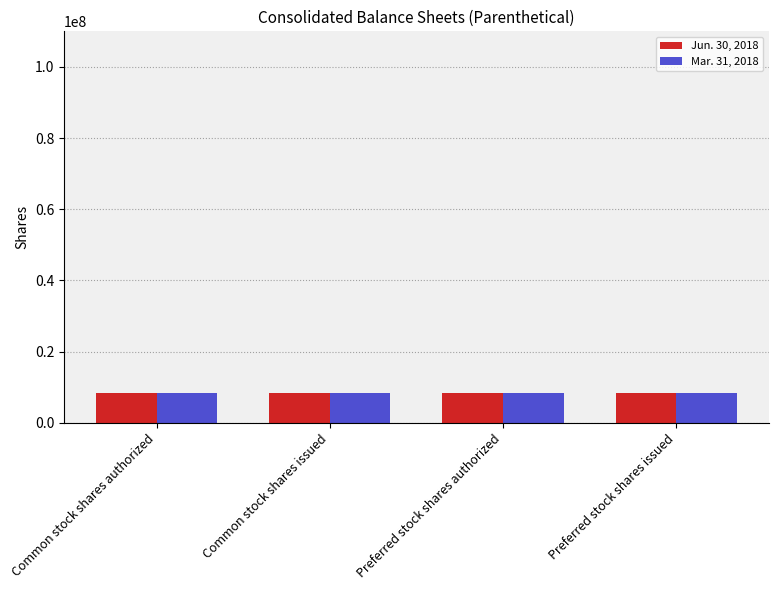

What is the label of the 4th bar from the right?

Common stock shares authorized